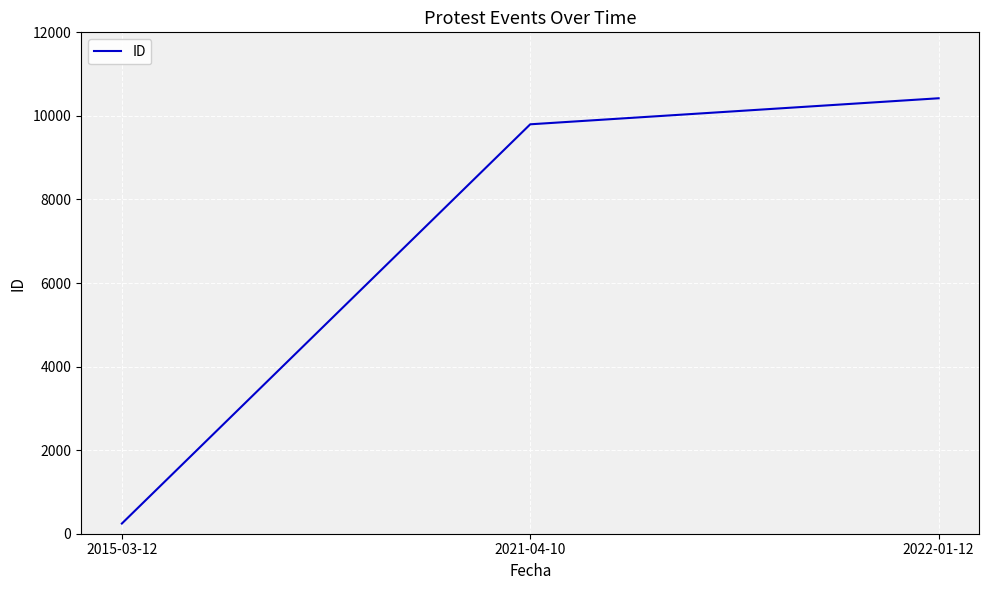

Which category has the highest value across all series?

2022-01-12